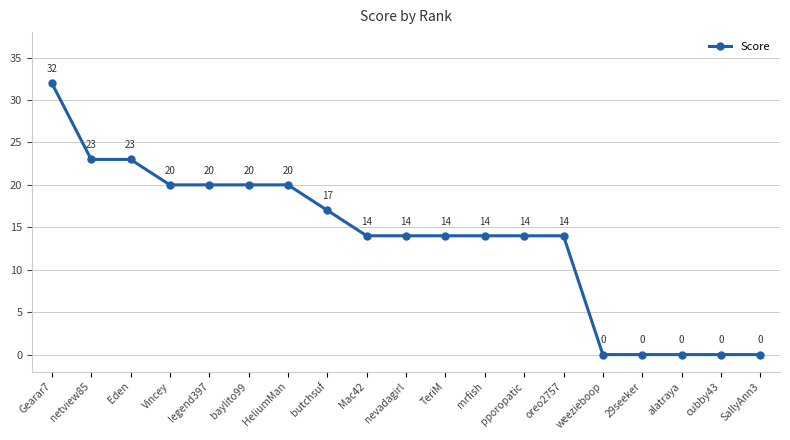

Which has a higher value, alatraya or HeliumMan?

HeliumMan